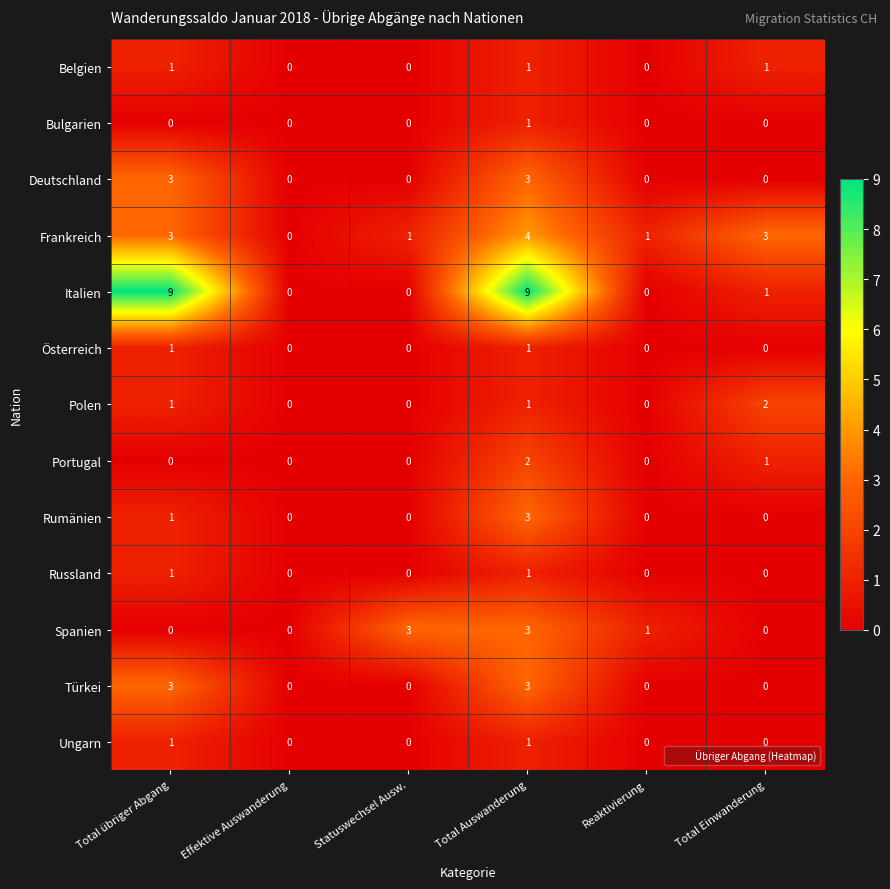

The value of Frankreich at Effektive Auswanderung is 0. True or false?

True